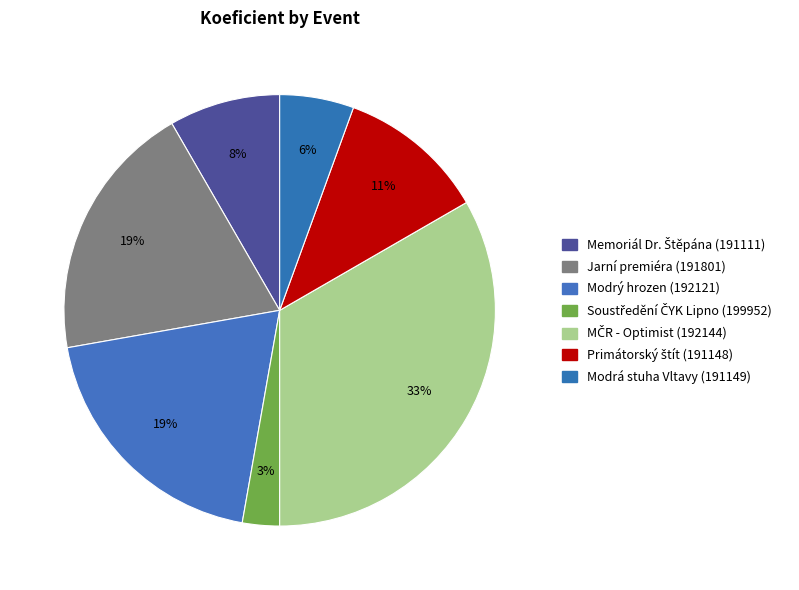

How many segments does this pie chart have?

7